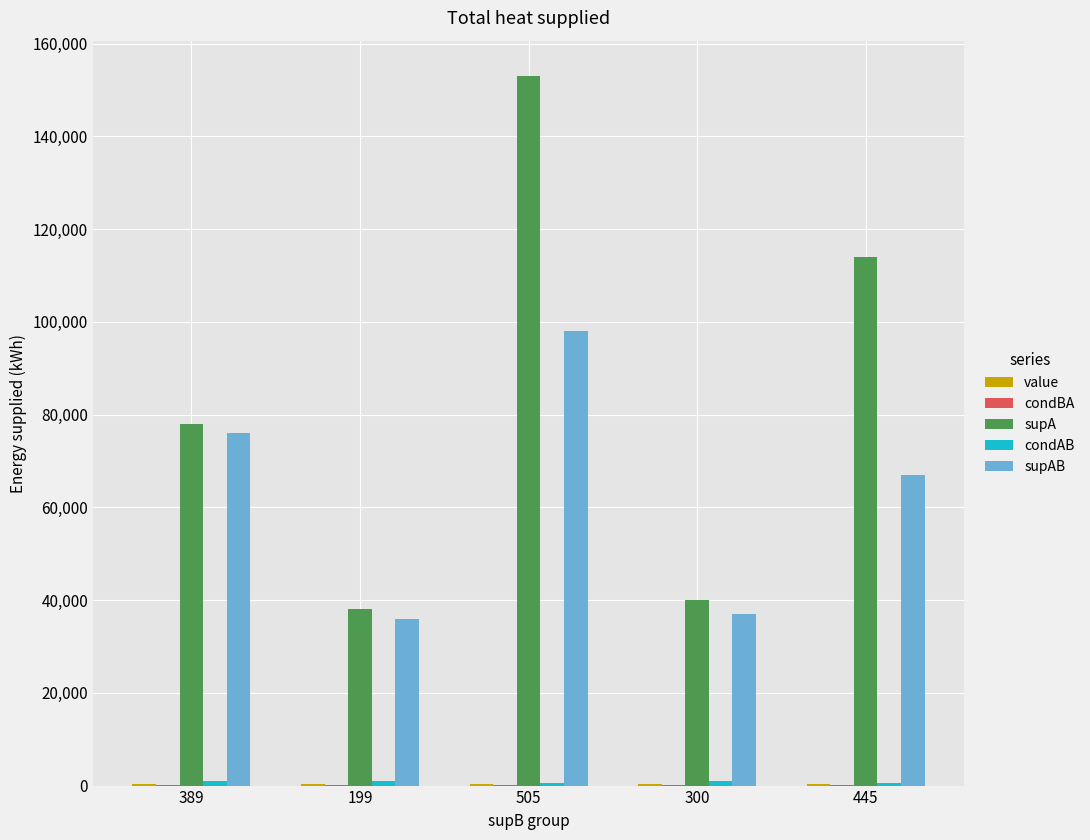

Which series changed the most between 300 and 445?

supA